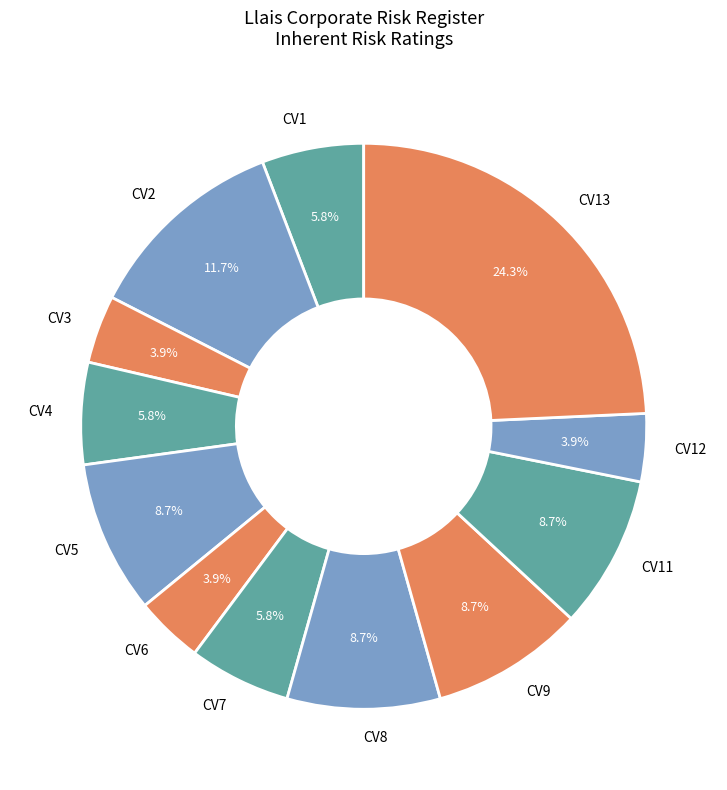

To the nearest percent, what is the difference between the largest and smallest slice percentages?

20%